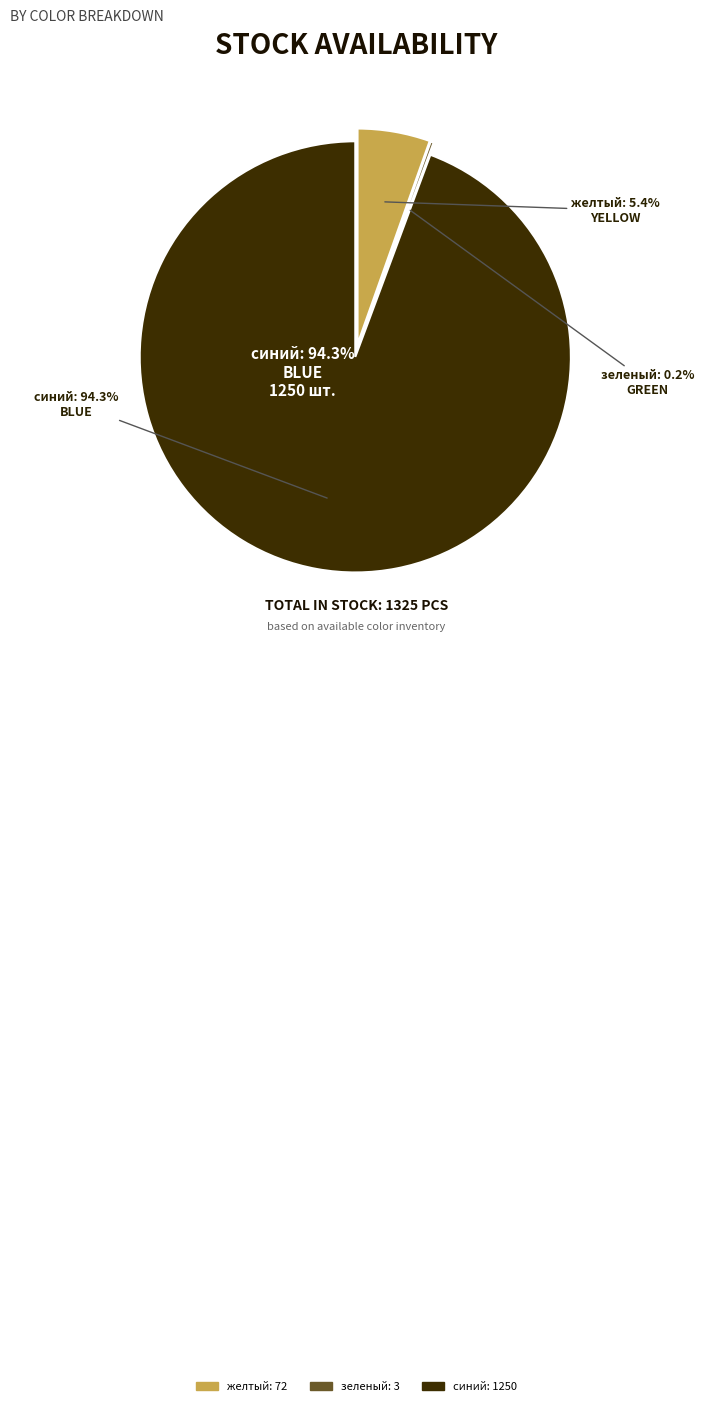

Count the number of slices in the pie.

3